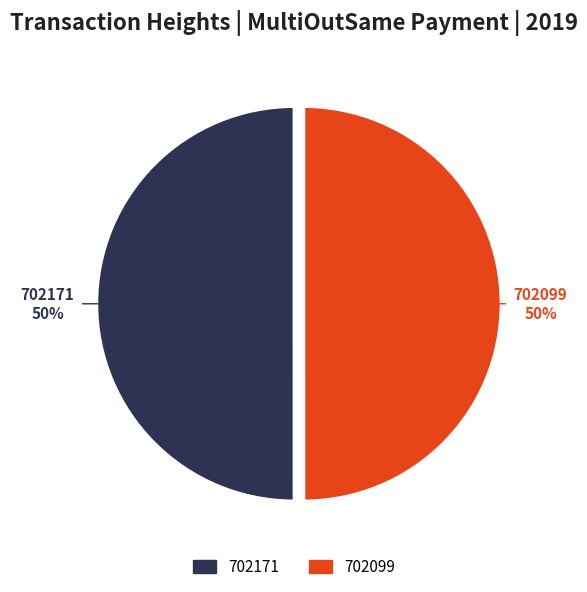

To the nearest percent, what is the average slice percentage?

50%